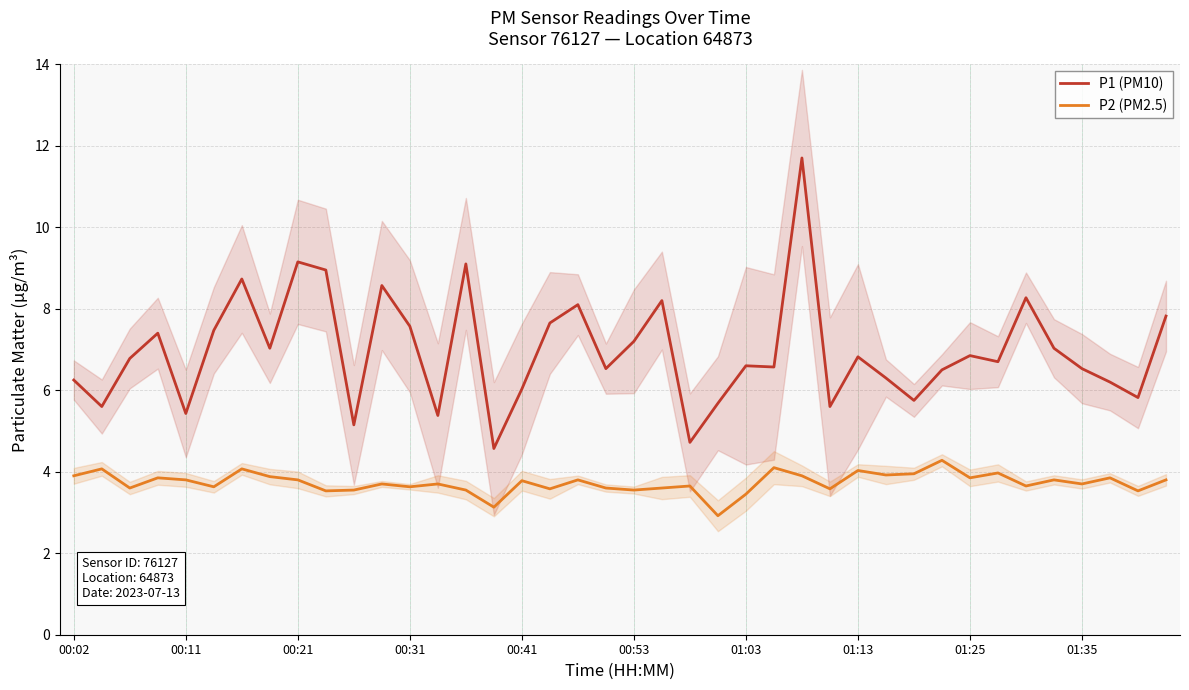

Is this an area chart (filled region under the line)?

No